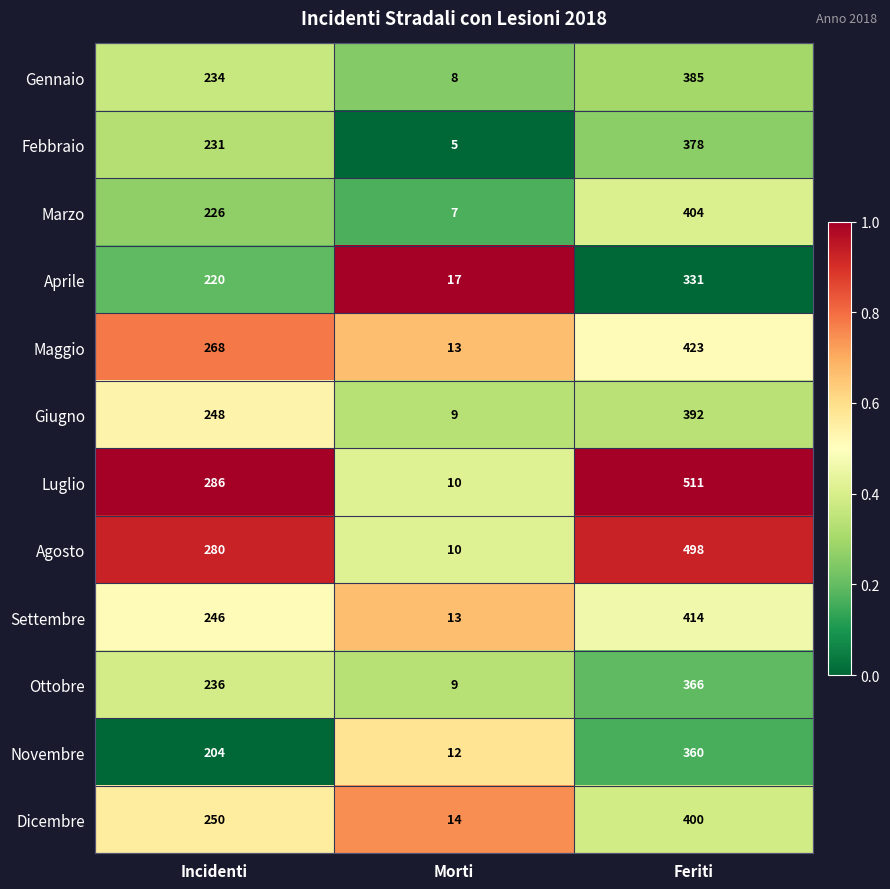

Which series has the largest range (max minus min)?

Luglio